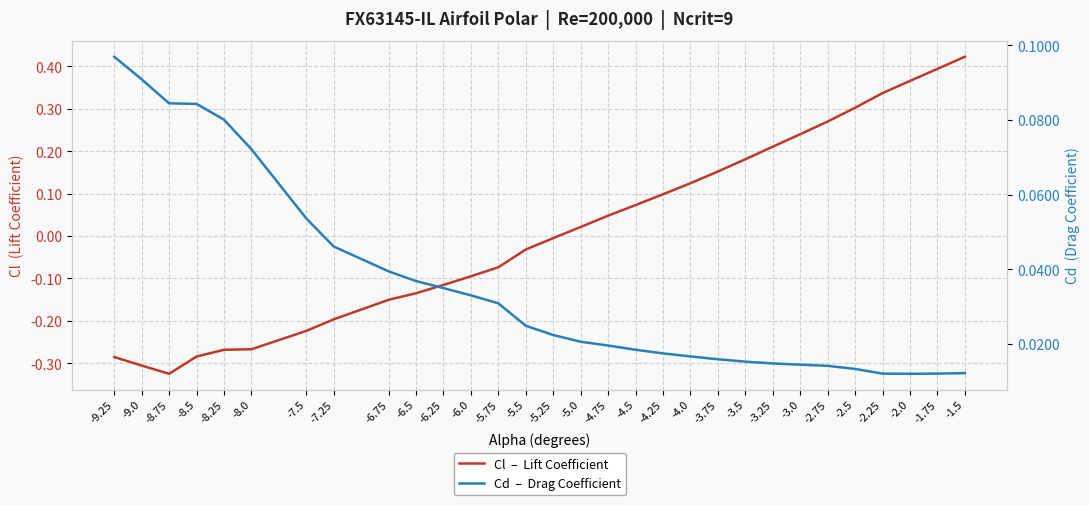

What is the label of the 12th point from the right?

-4.25